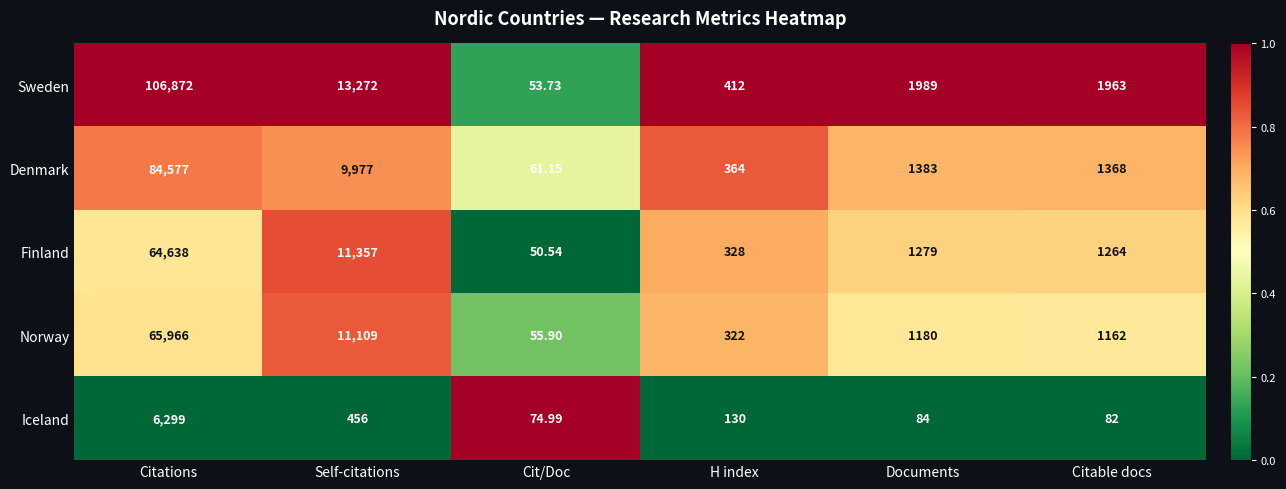

List the series in order of their peak value, lowest first.

Iceland, Finland, Norway, Denmark, Sweden